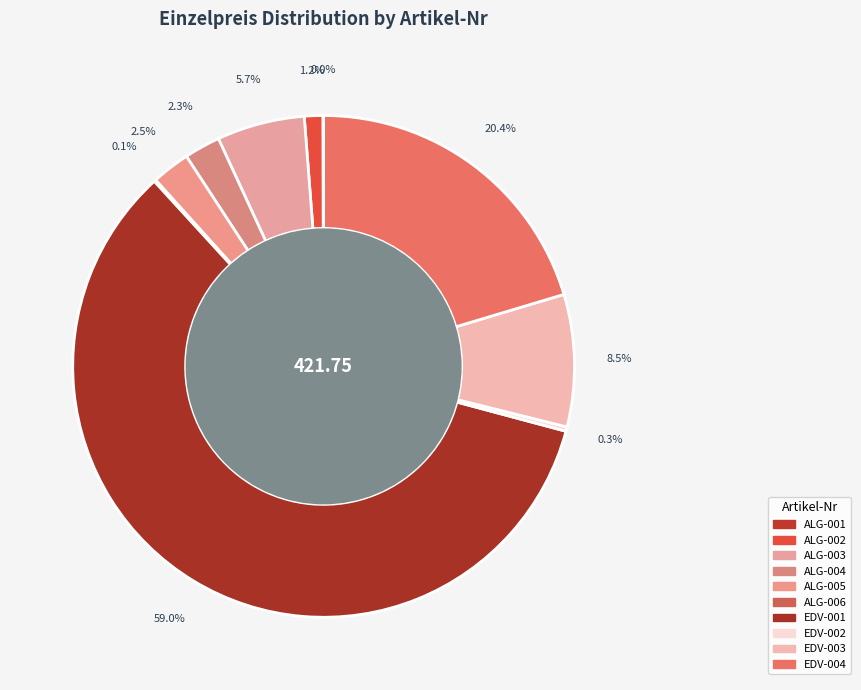

Is it true that ALG-002 is 11% of the pie?

False